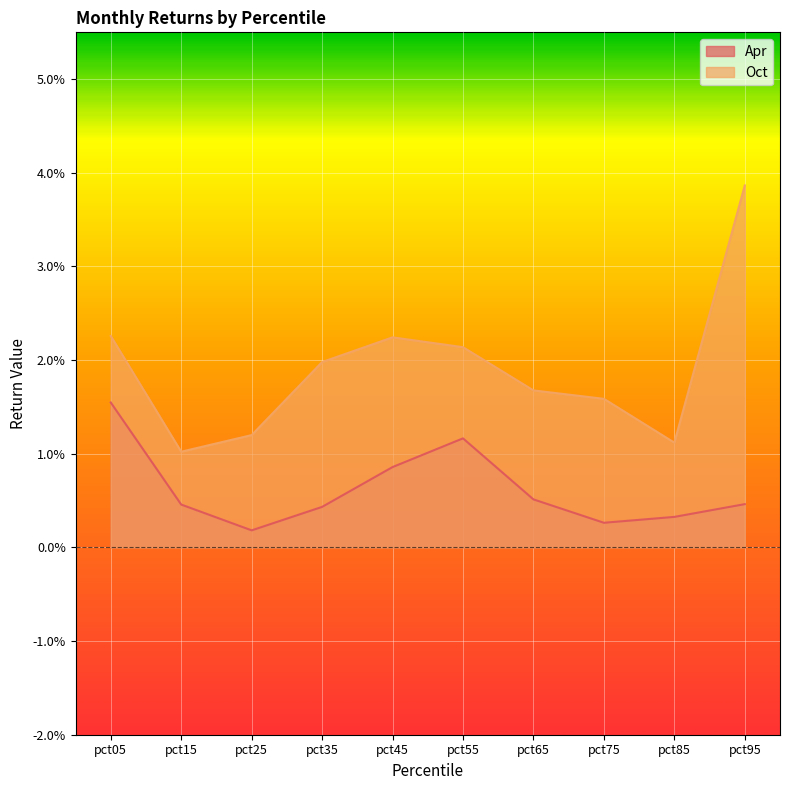

At which label does Oct reach its minimum?

pct15